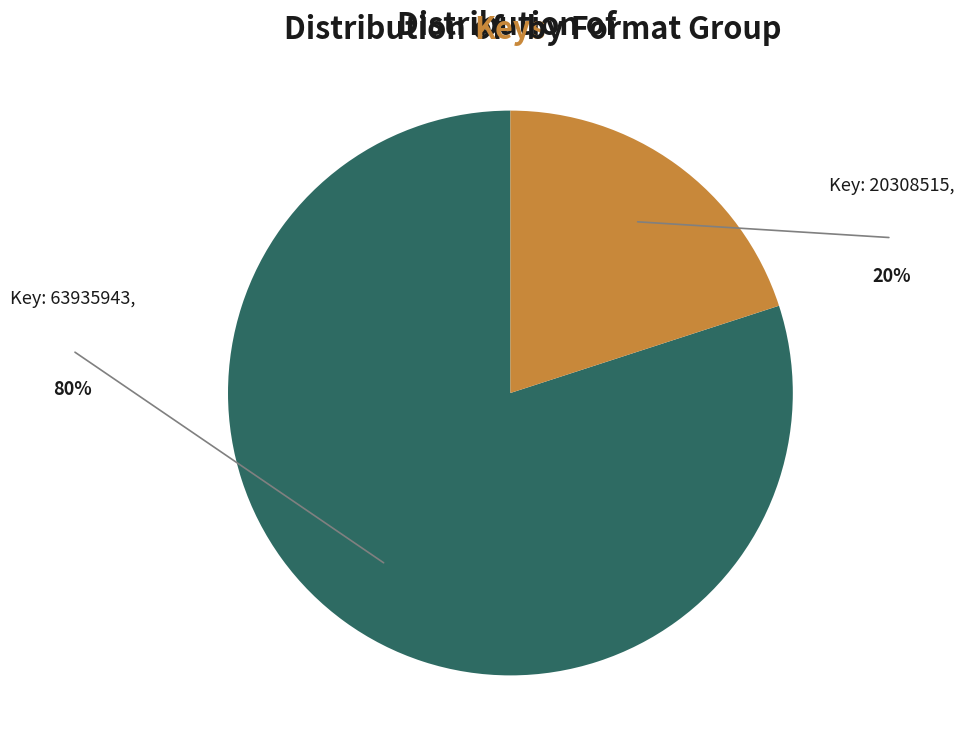

Does any single category account for the majority?

Yes